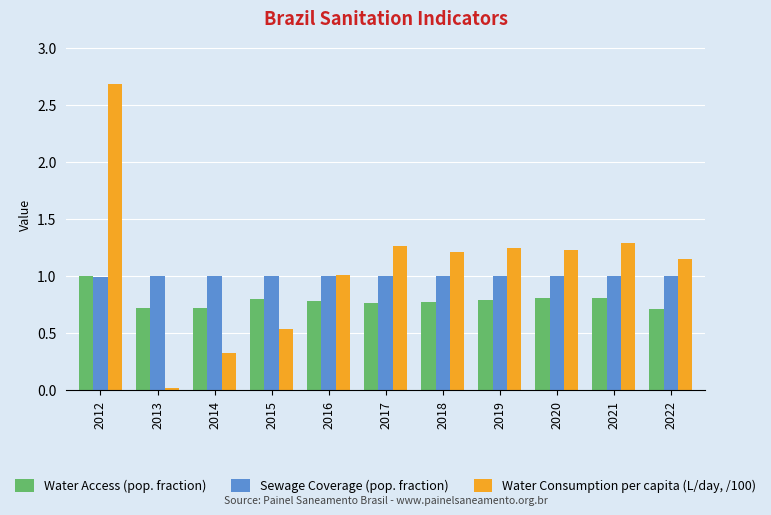

Which series has the largest range (max minus min)?

Water Consumption per capita (L/day, /100)